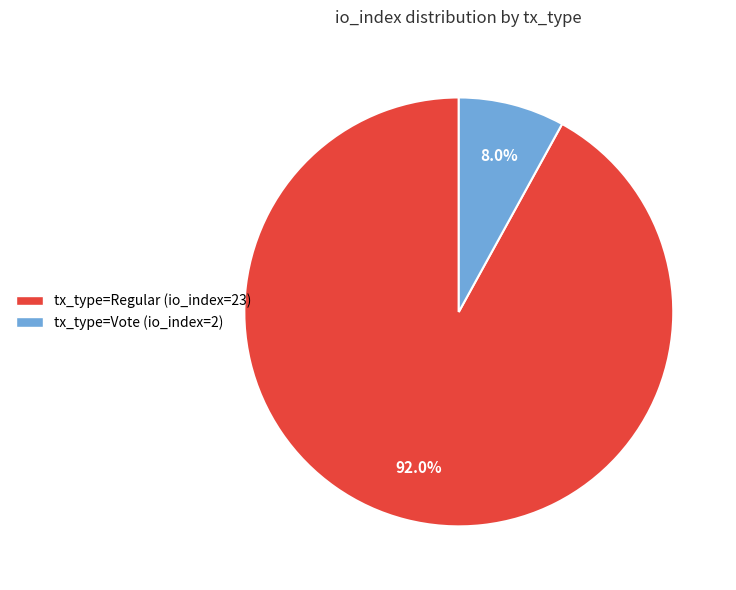

Is it true that tx_type=Regular (io_index=23) is 92% of the pie?

True